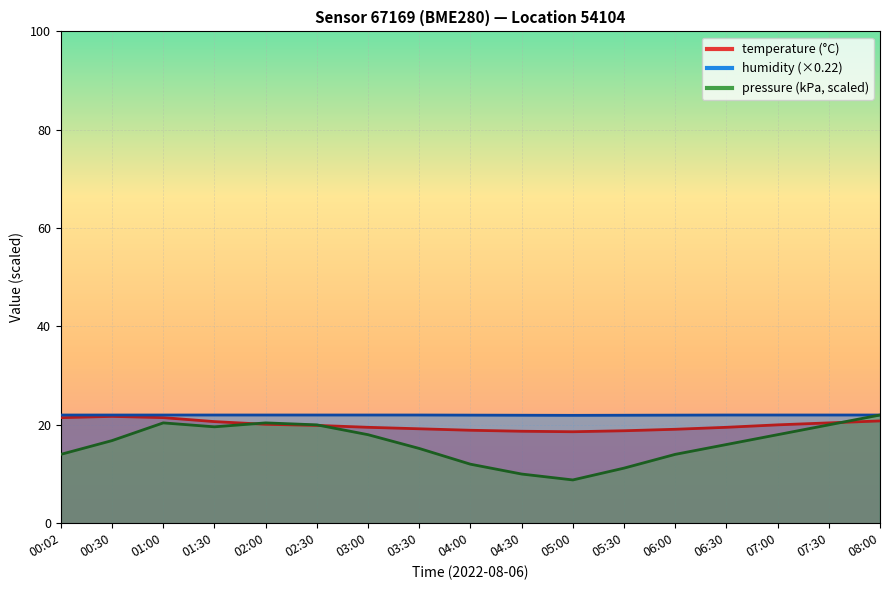

At which category does pressure_kpa reach its first local peak?

01:00